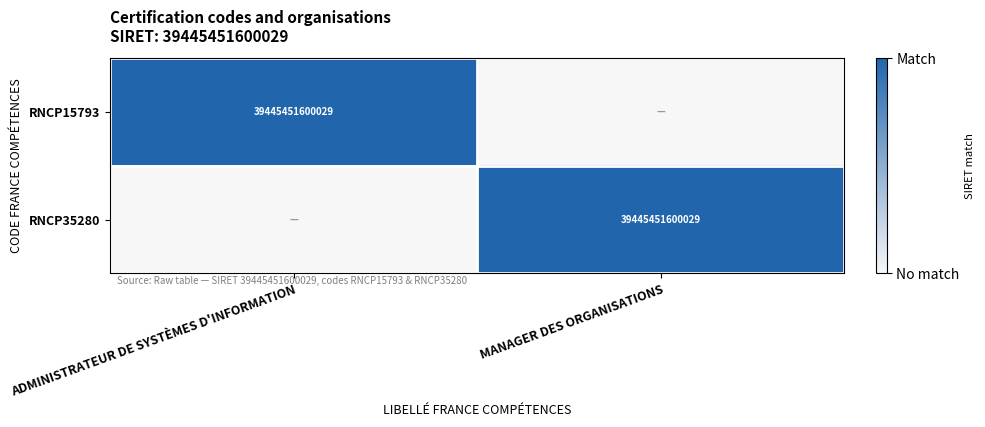

How many data points does each series have?

2